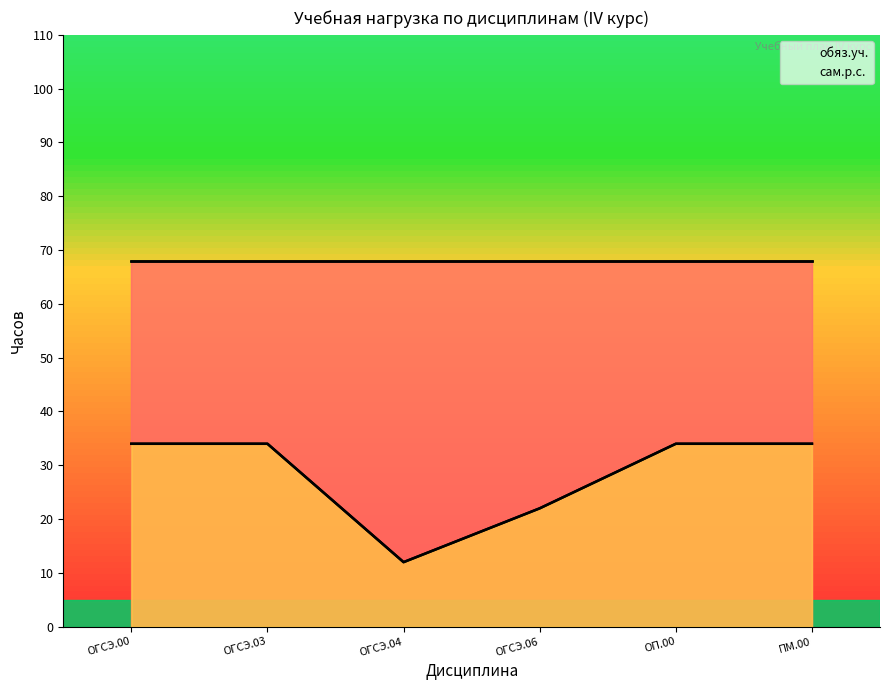

How many values are between 22 and 34?

5